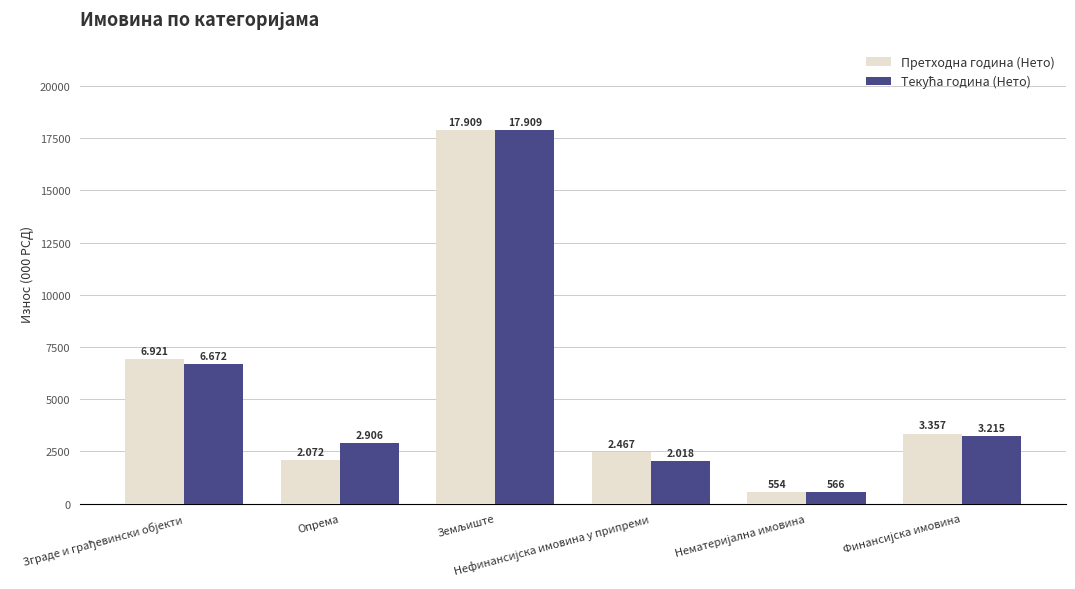

What value does the Текућа година (Нето) series have at Нематеријална имовина?

566